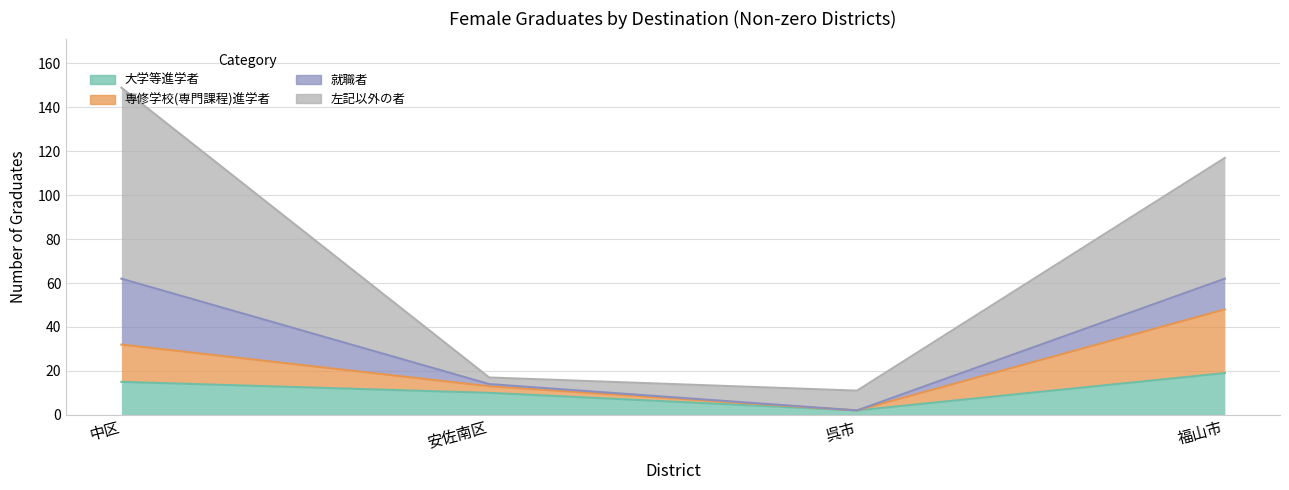

Is the value of 左記以外の者 at 中区 greater than the value of 専修学校(専門課程)進学者 at 中区?

Yes